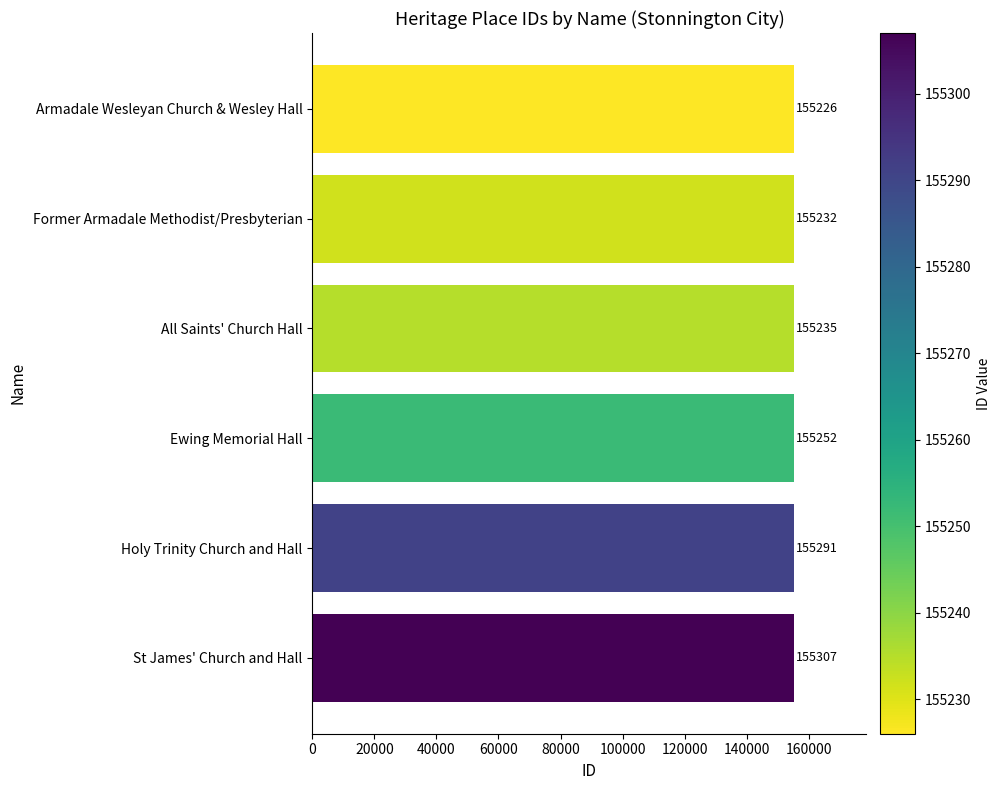

What is the difference between the maximum and minimum values?

81